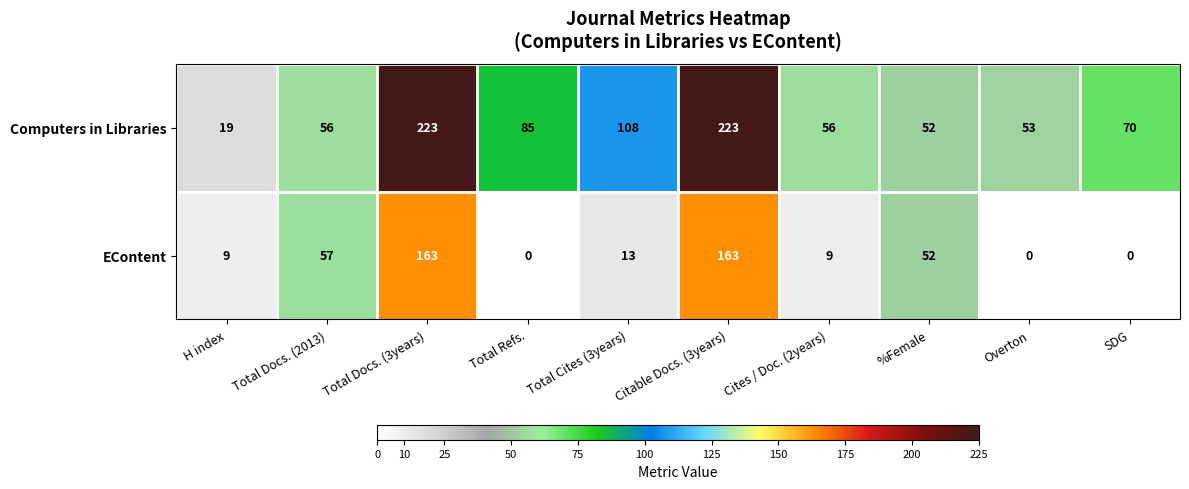

What is the spread (max minus min) of values at Total Docs. (3years)?

60